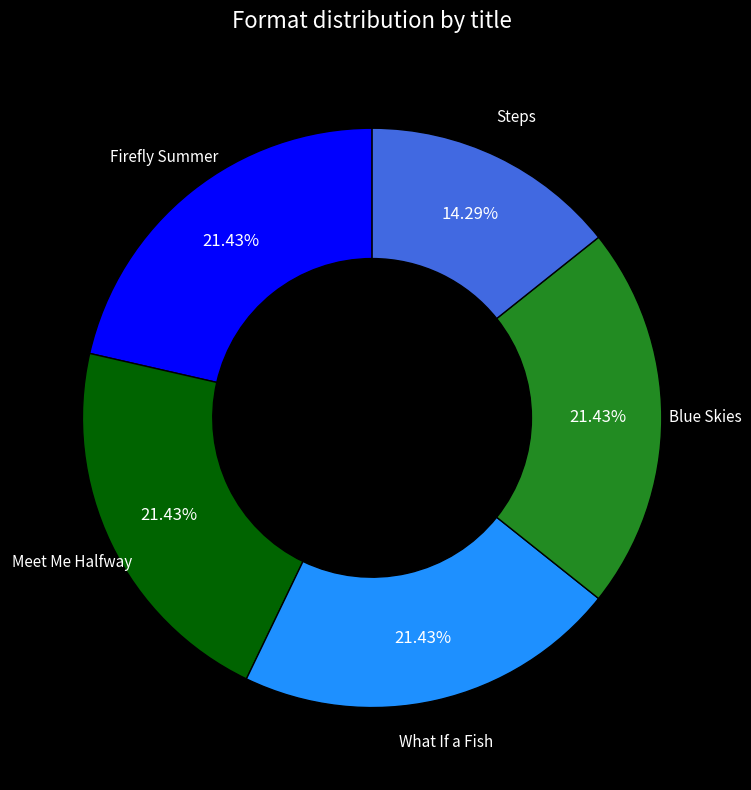

To the nearest percent, what is the difference between the Blue Skies and Steps slice percentages?

7%